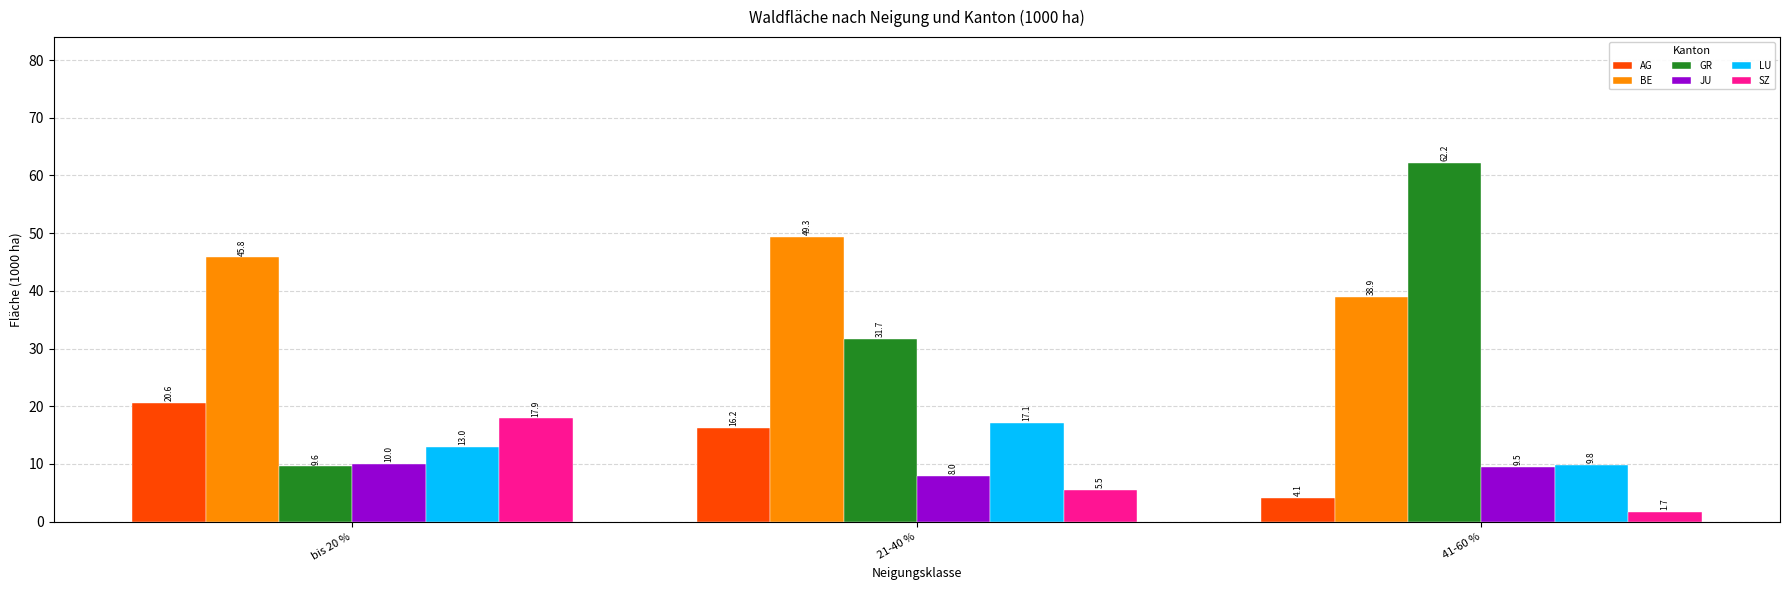

Count the number of data series in this chart.

6